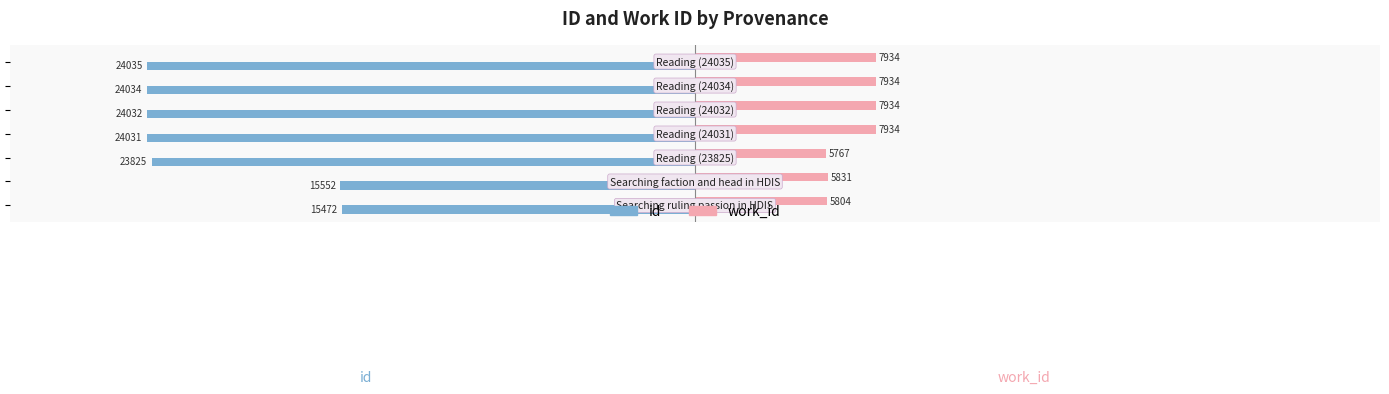

What is the sum of all id values?

-150981